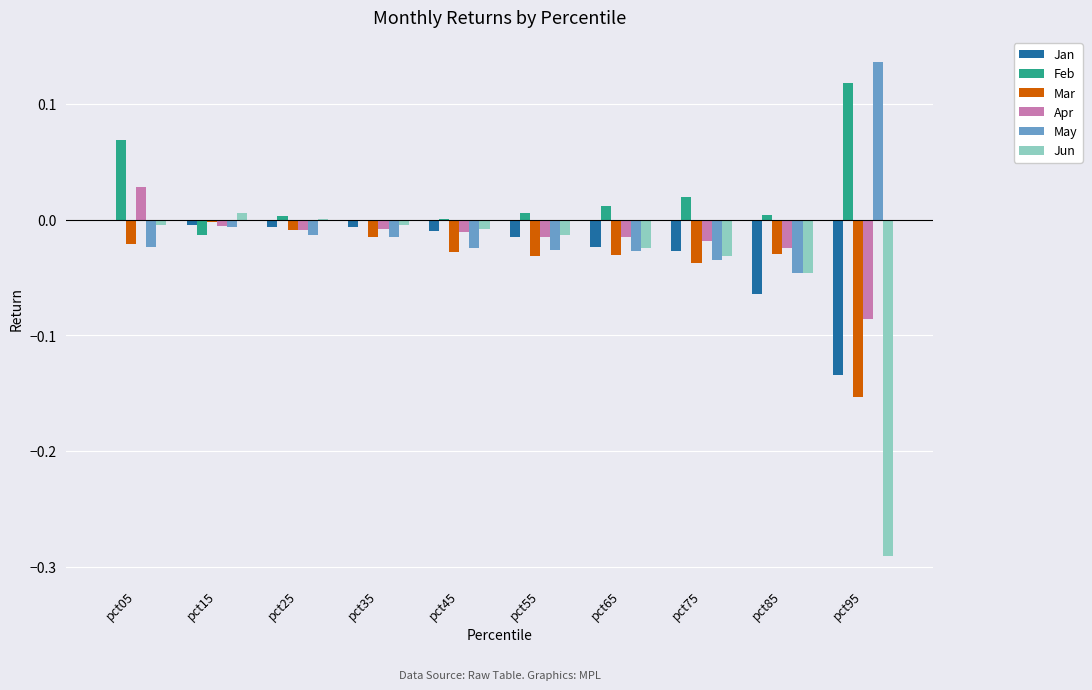

Is the value of Mar at pct45 greater than the value of Apr at pct55?

No